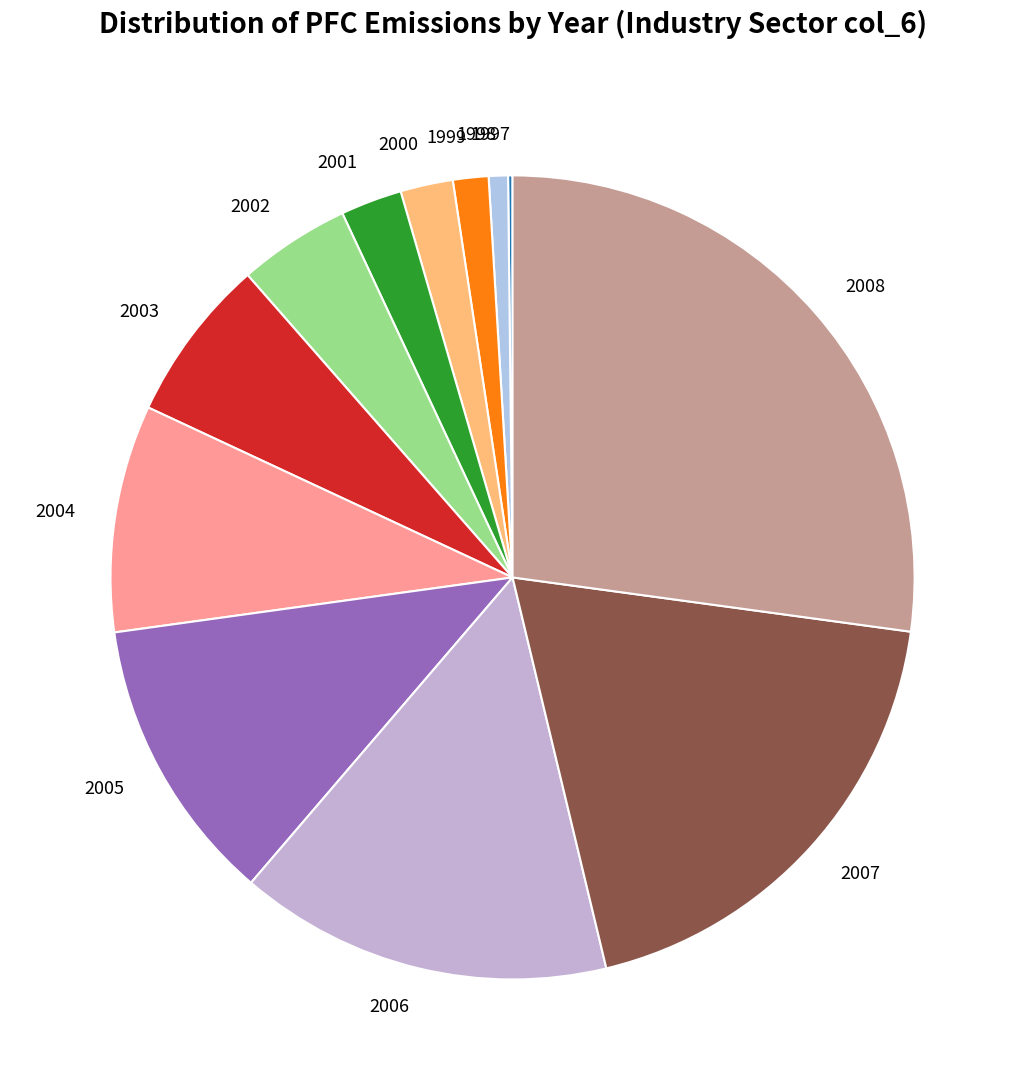

Approximately how many times larger is the value at 2003 compared to 1998?

8.5